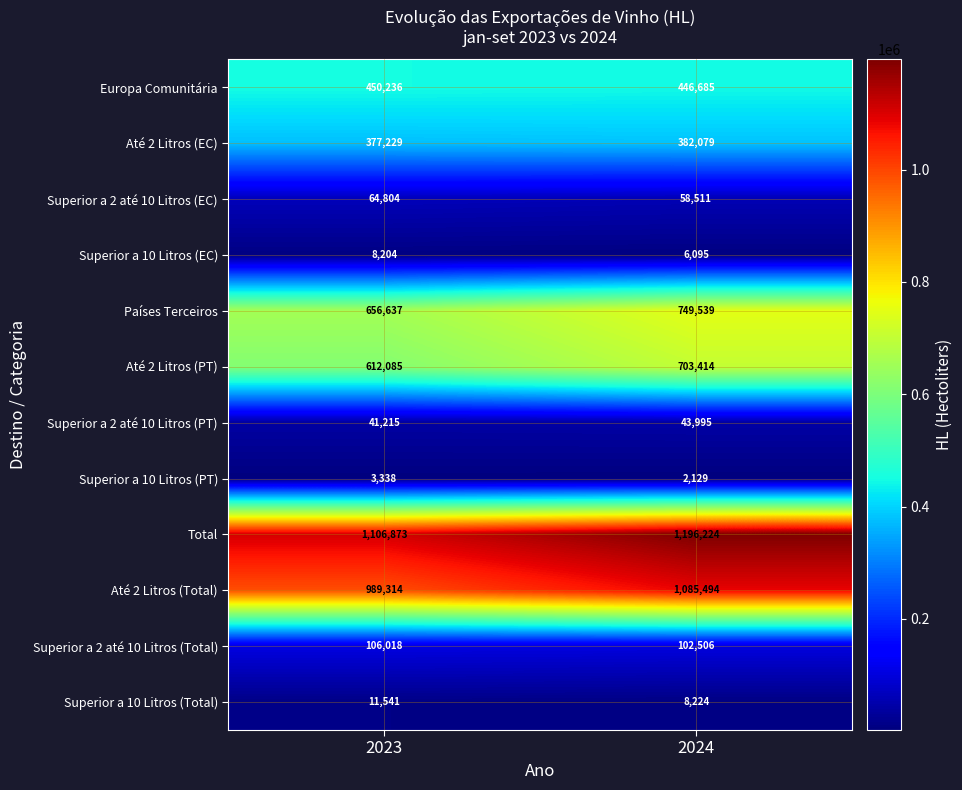

What is the difference between the highest and lowest values at 2024?

1194095